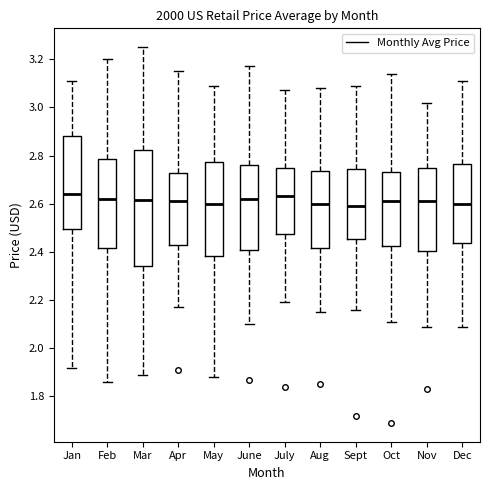

Where does the median line of the box for Aug sit on the y-axis? The values are not printed on the chart, so give them approximately, as read against the axis.

2.60